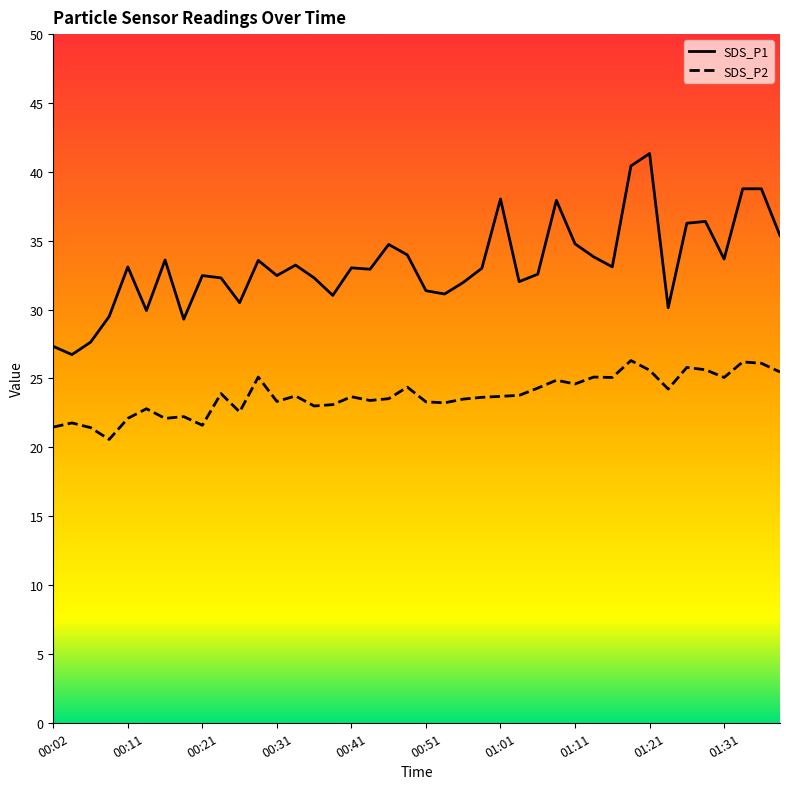

True or false: SDS_P1 has more than 1 interior local peaks.

True